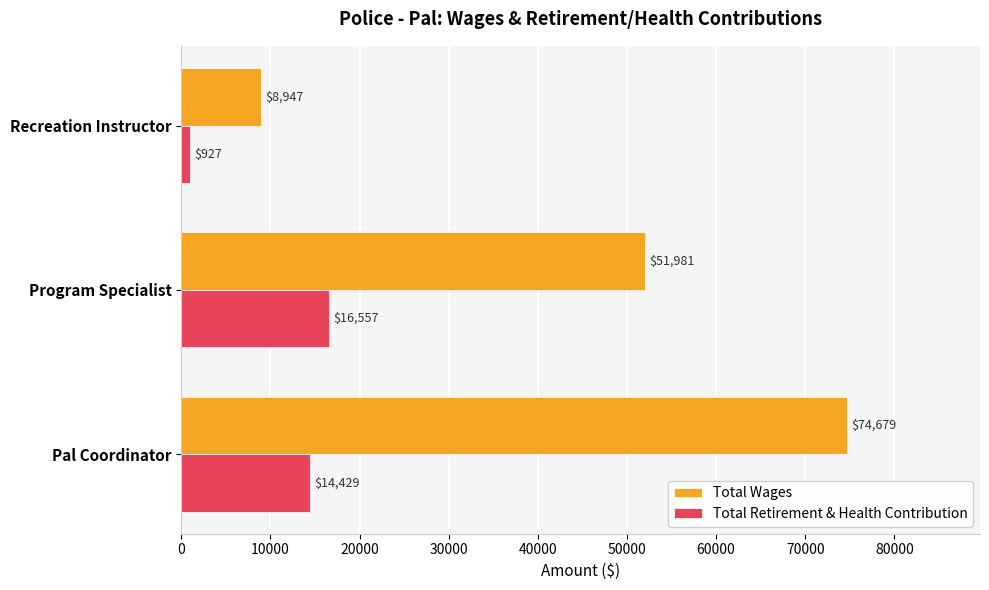

At which label is Total Wages closest to 41813?

Program Specialist